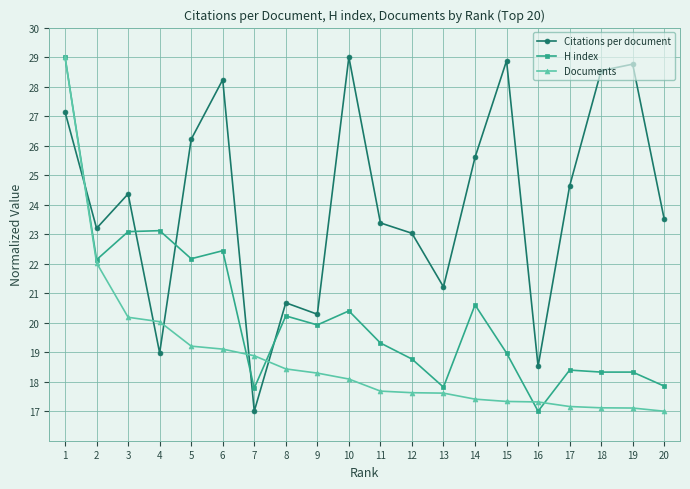

What is the highest value of the Citations per document series?

29.0